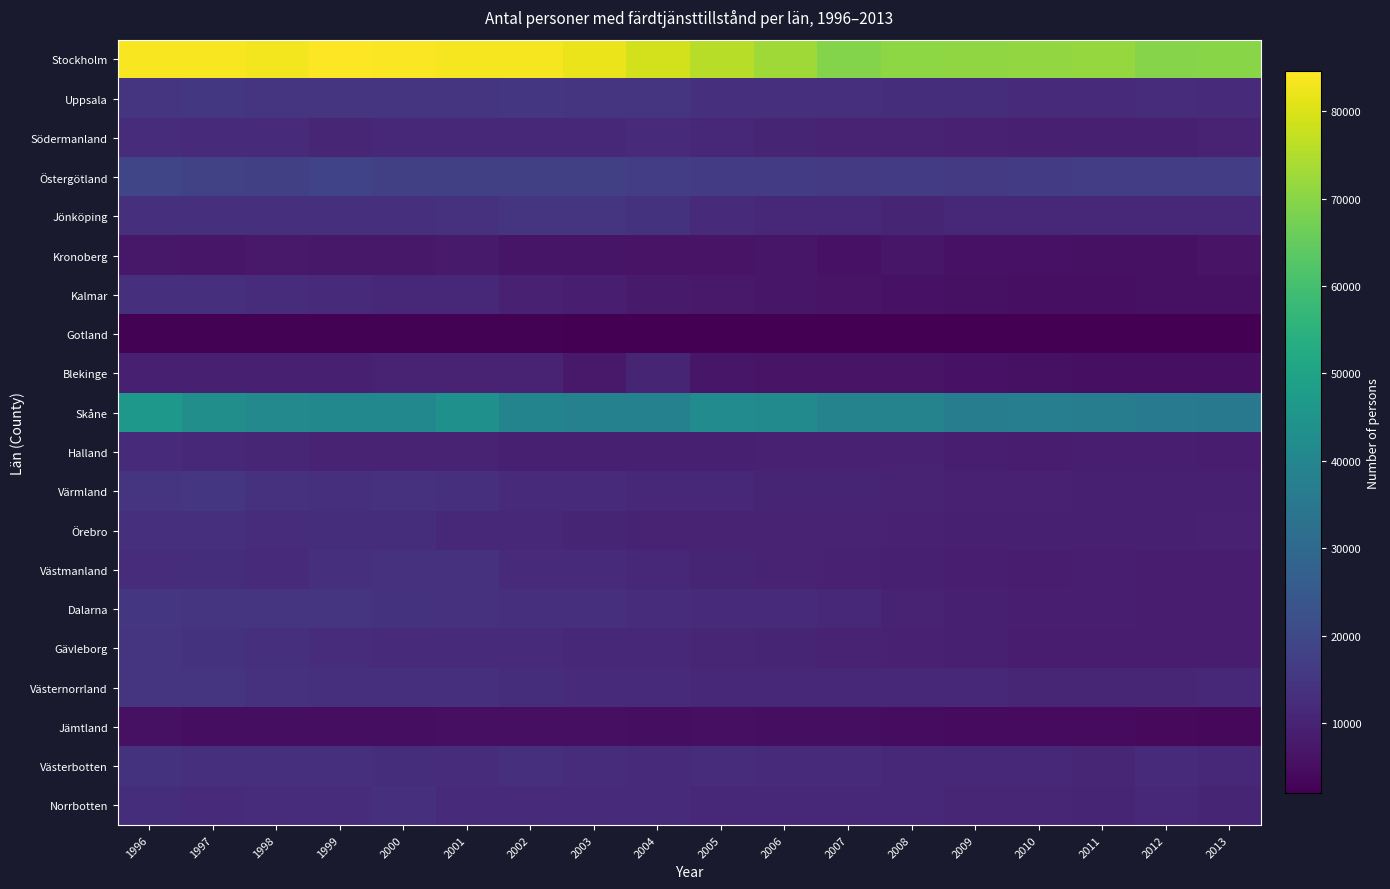

What is the maximum value shown in the chart?

84560